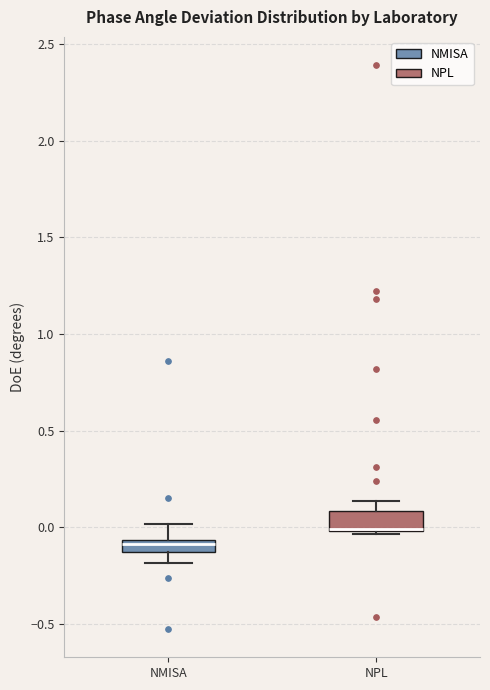

Where is the upper edge of the box for NMISA on the y-axis? The values are not printed on the chart, so give them approximately, as read against the axis.

-0.05